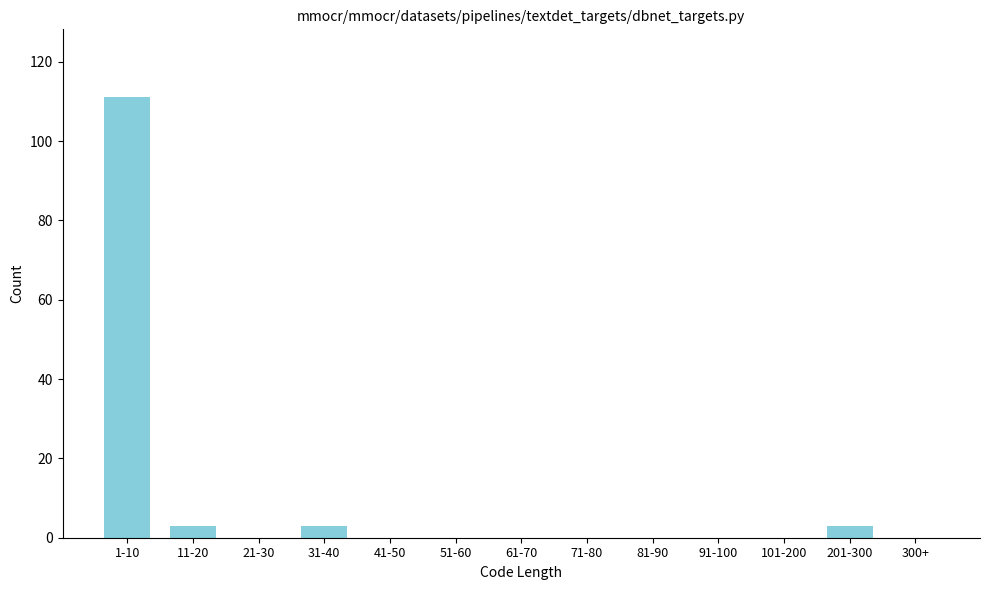

Reading left to right, what are all the values shown in this chart?

1-10=111	11-20=3	21-30=0	31-40=3	41-50=0	51-60=0	61-70=0	71-80=0	81-90=0	91-100=0	101-200=0	201-300=3	300+=0